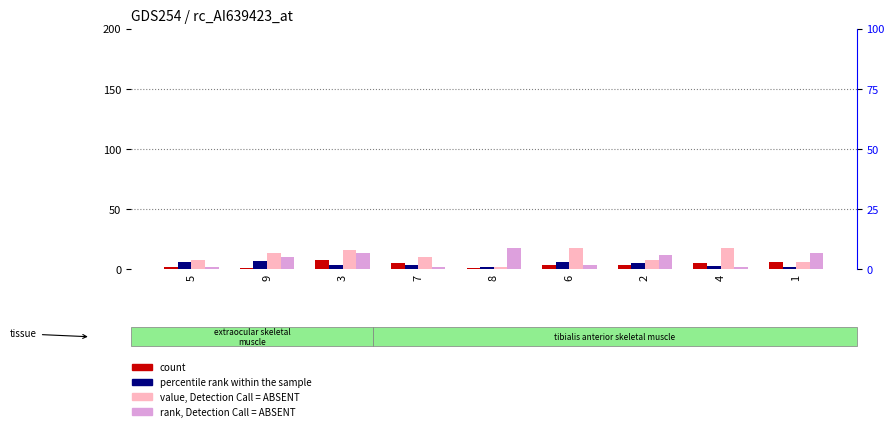

What is the average value of the value, Detection Call = ABSENT series?

6